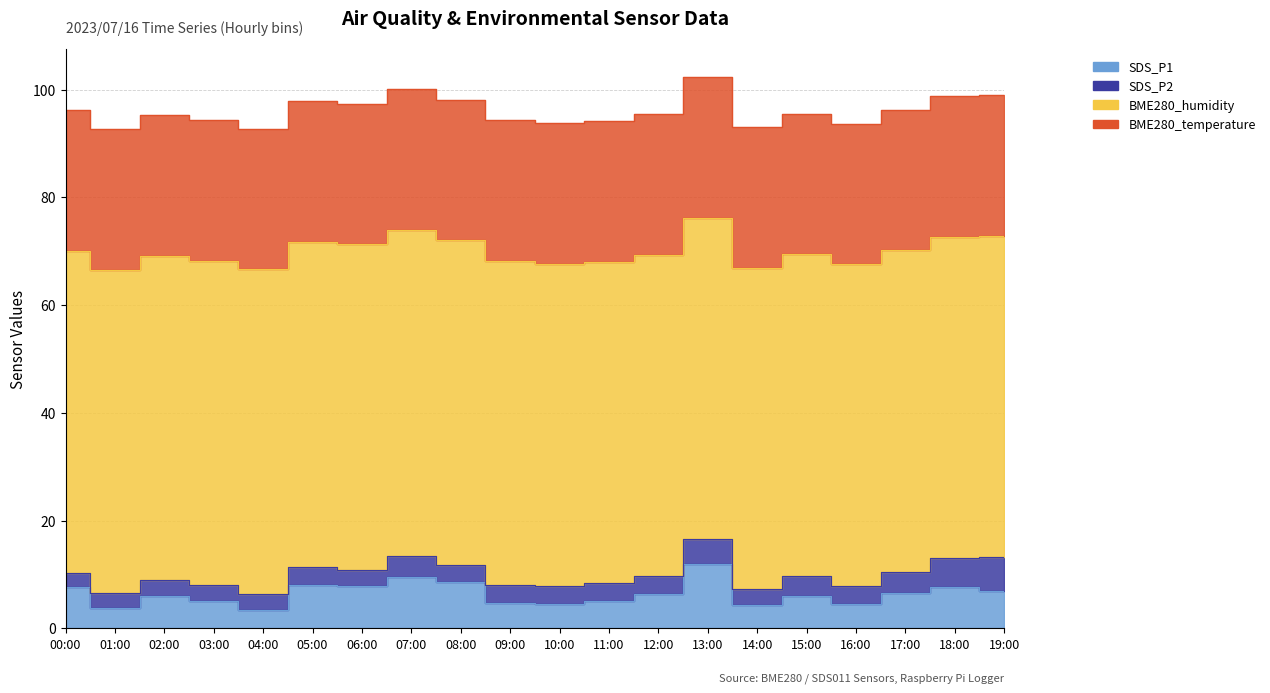

Is the value of SDS_P2 at 02:00 greater than the value of SDS_P1 at 16:00?

No